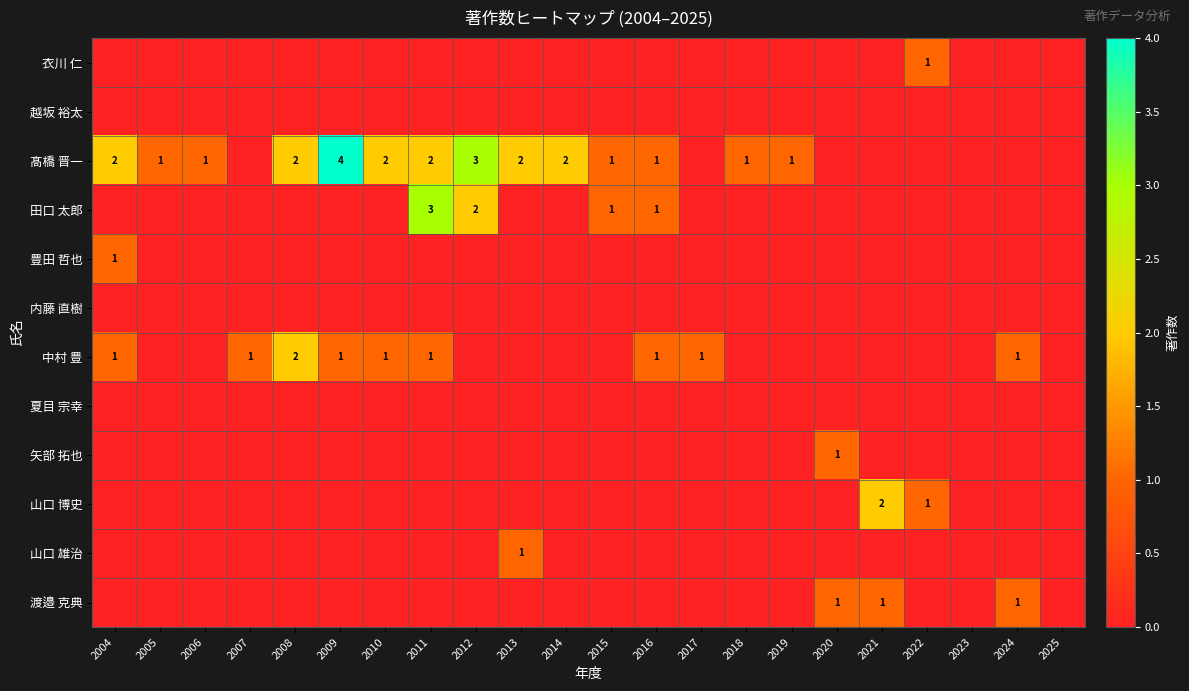

The value of 中村 豊 at 2024 is 0. True or false?

False